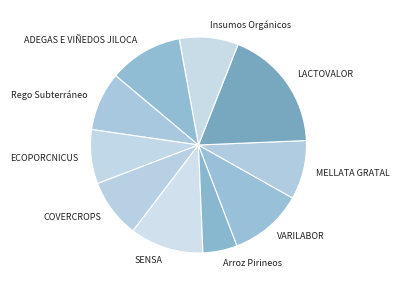

What is the ratio of the value at SENSA to the value at ECOPORCNICUS?

1.4